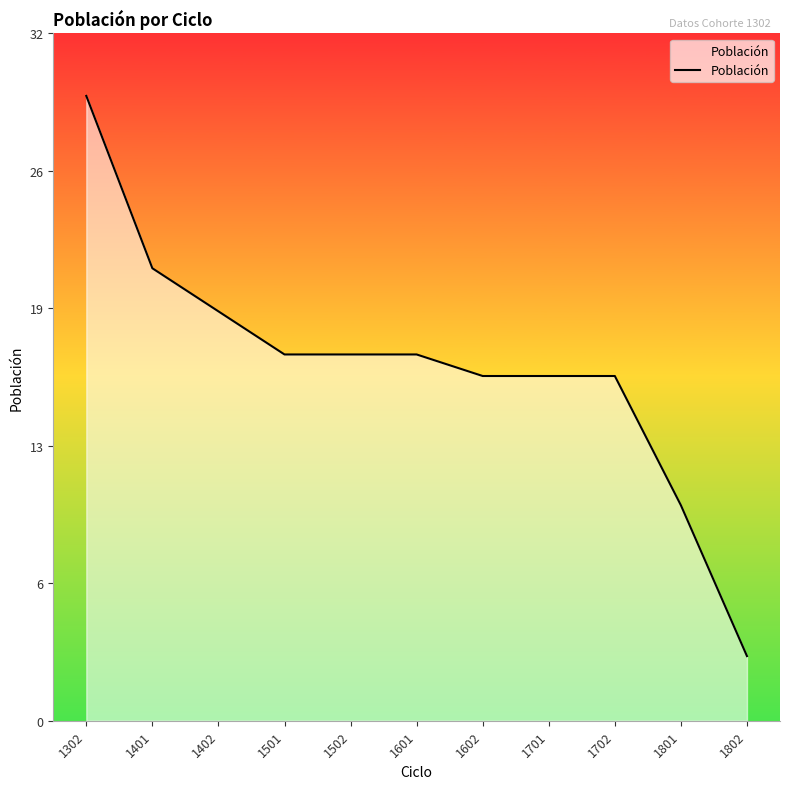

What is the difference between the second highest and minimum values?

18